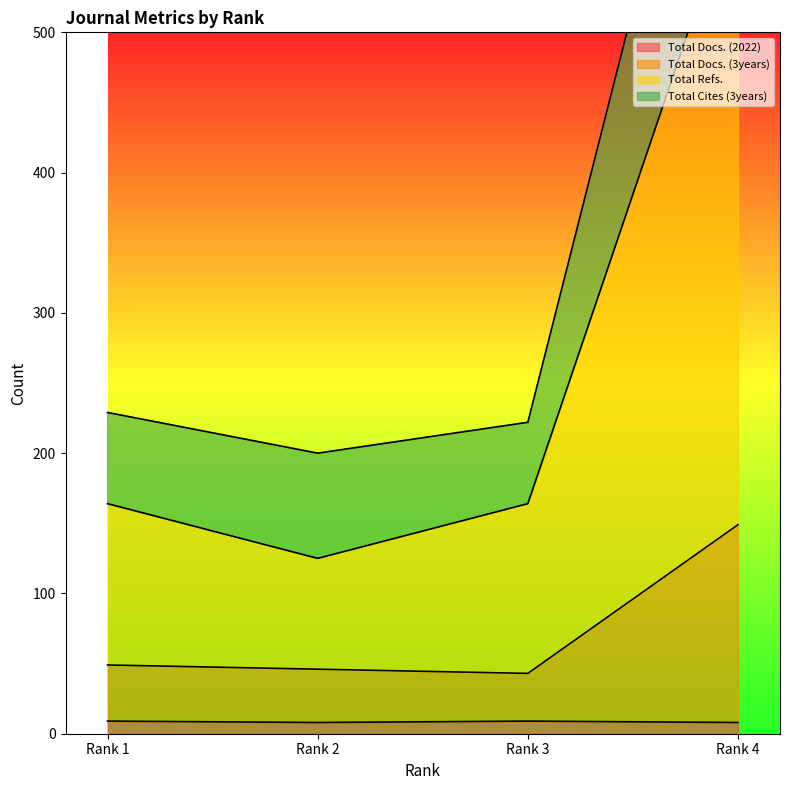

Does the chart display data point markers on the line(s)?

No